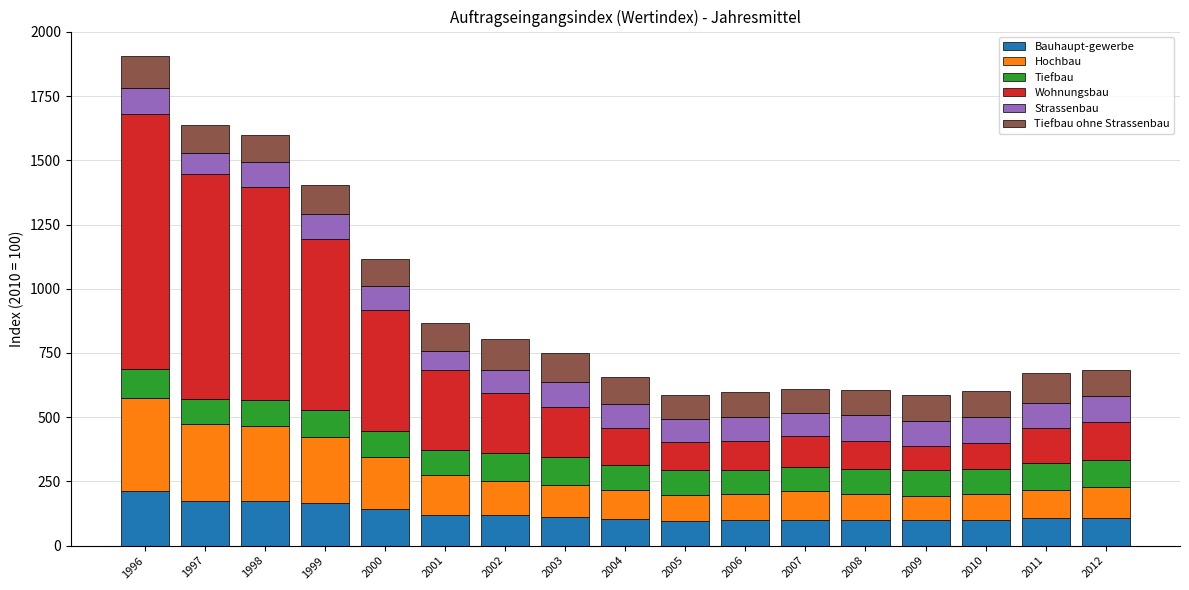

At which category is the sum across all series the highest?

1996